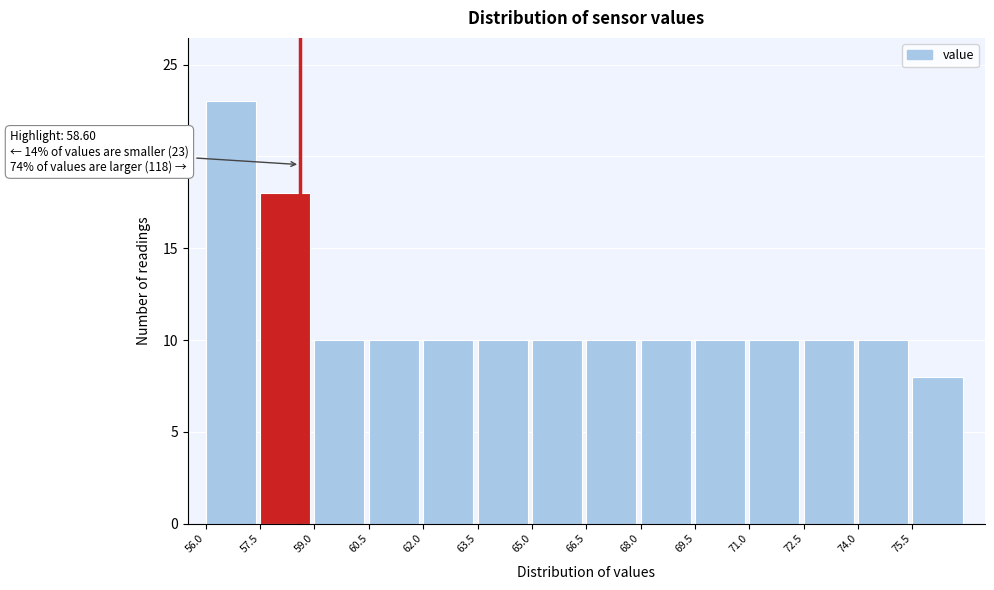

Over which range of the x-axis is the bar tallest?

56.0 to 57.5